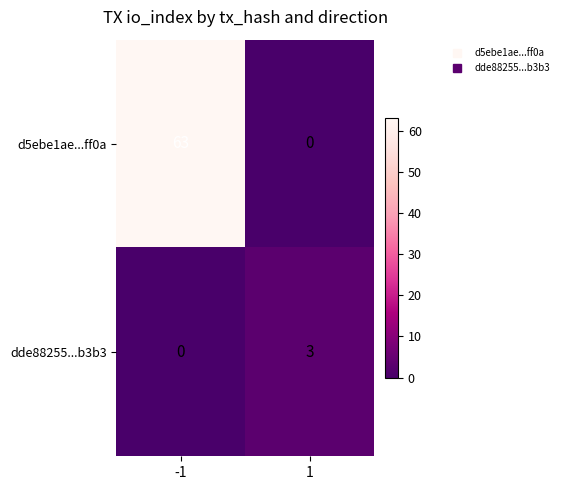

True or false: d5ebe1ae...ff0a has a value of 101 at -1.

False